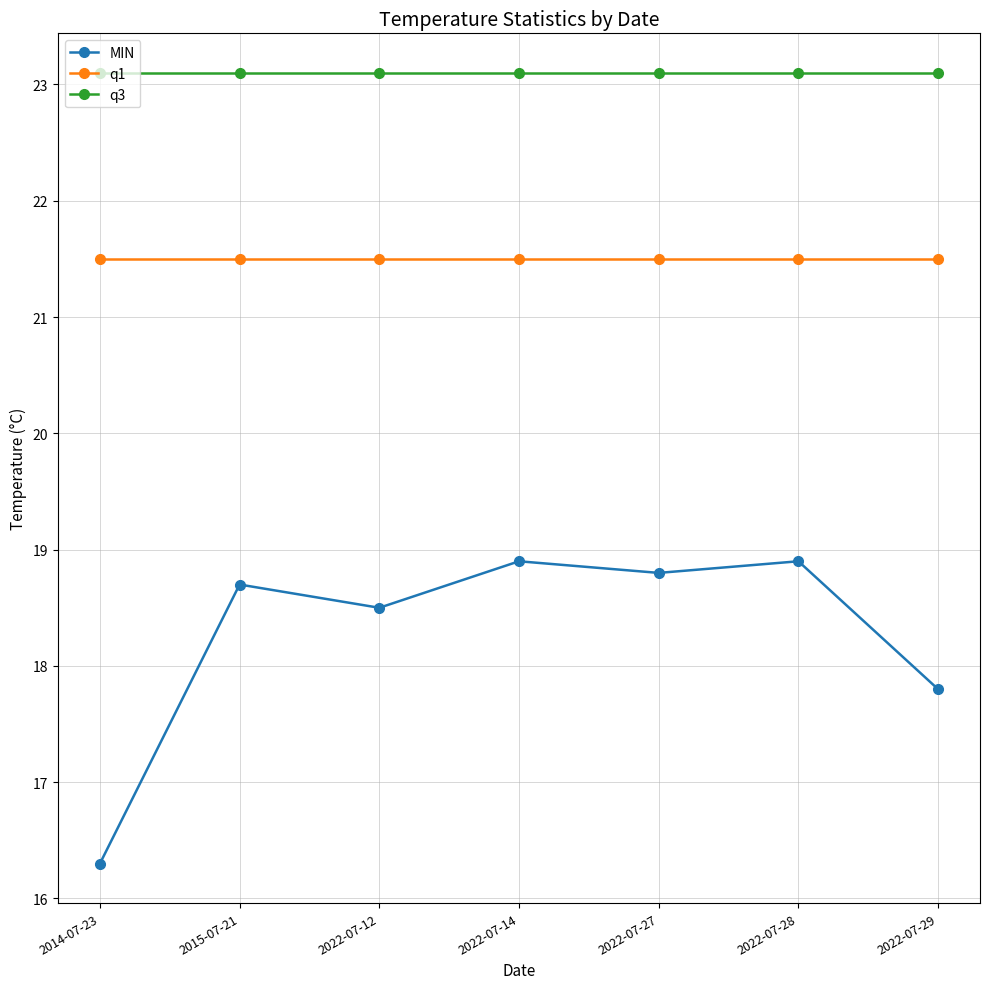

Which series has the widest spread of values?

MIN